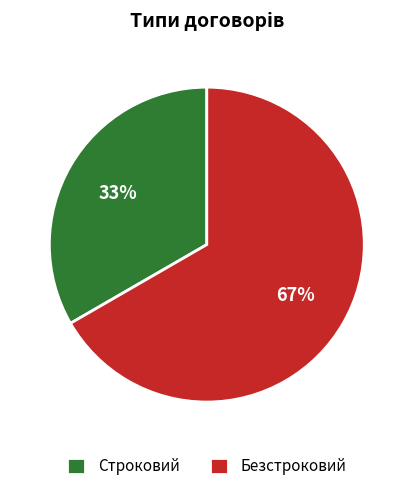

Count the number of slices in the pie.

2